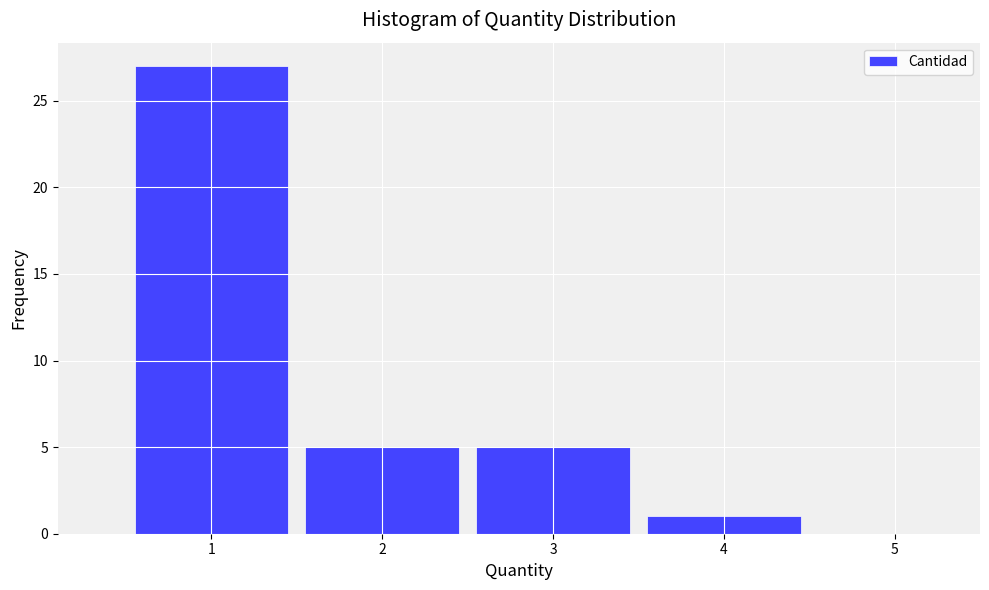

Reading left to right, list every bar in this chart as the range it spans on the x-axis followed by its height. The values are not printed on the chart, so give them approximately, as read against the axis.

0.5 to 1.5: 27
1.5 to 2.5: 5
2.5 to 3.5: 5
3.5 to 4.5: 1